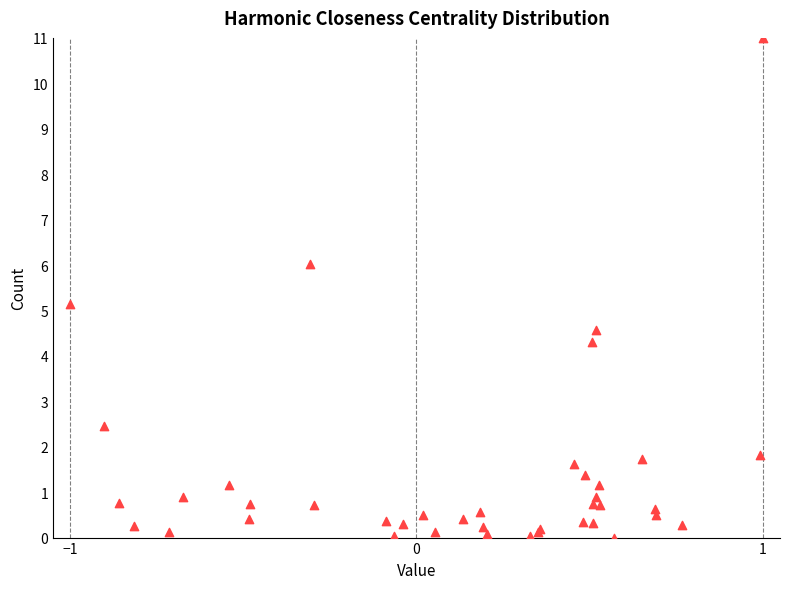

What Y value in the scatter plot is closest to 5?

5.2